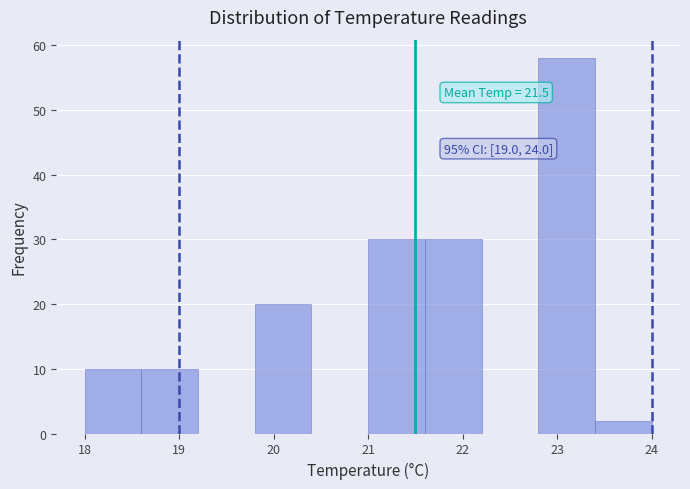

Over which range of the x-axis is the bar tallest?

22.8 to 23.4